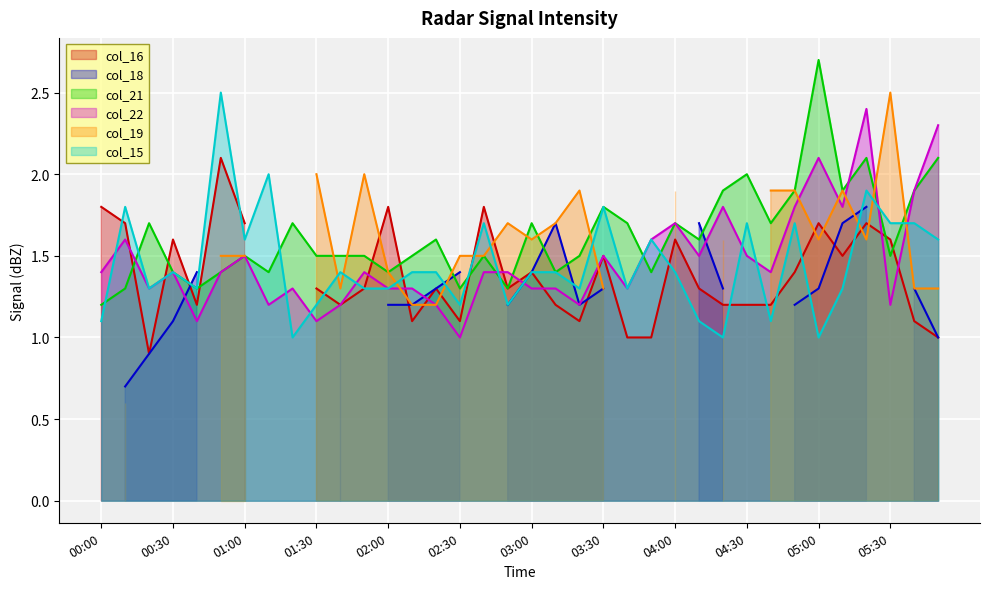

Which label corresponds to the largest value in the chart?

05:00